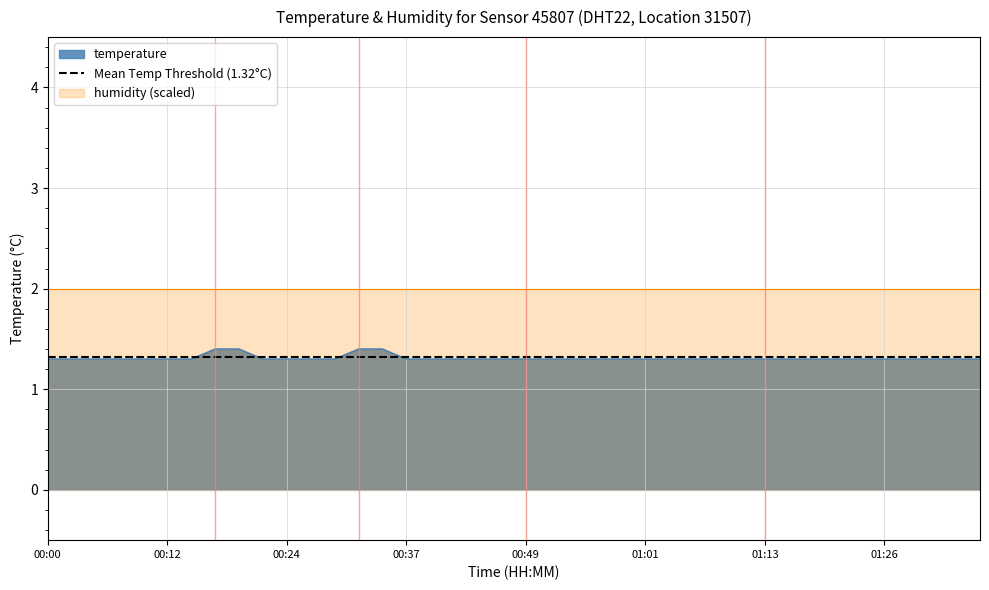

Where is the data nearest to the value 1?

00:00